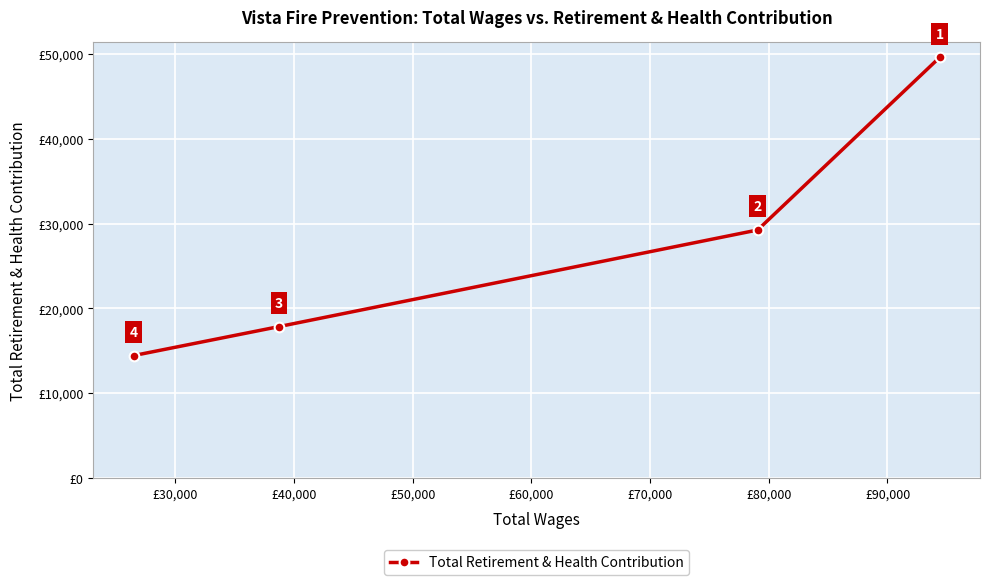

What is the difference between the maximum and minimum values?

35207